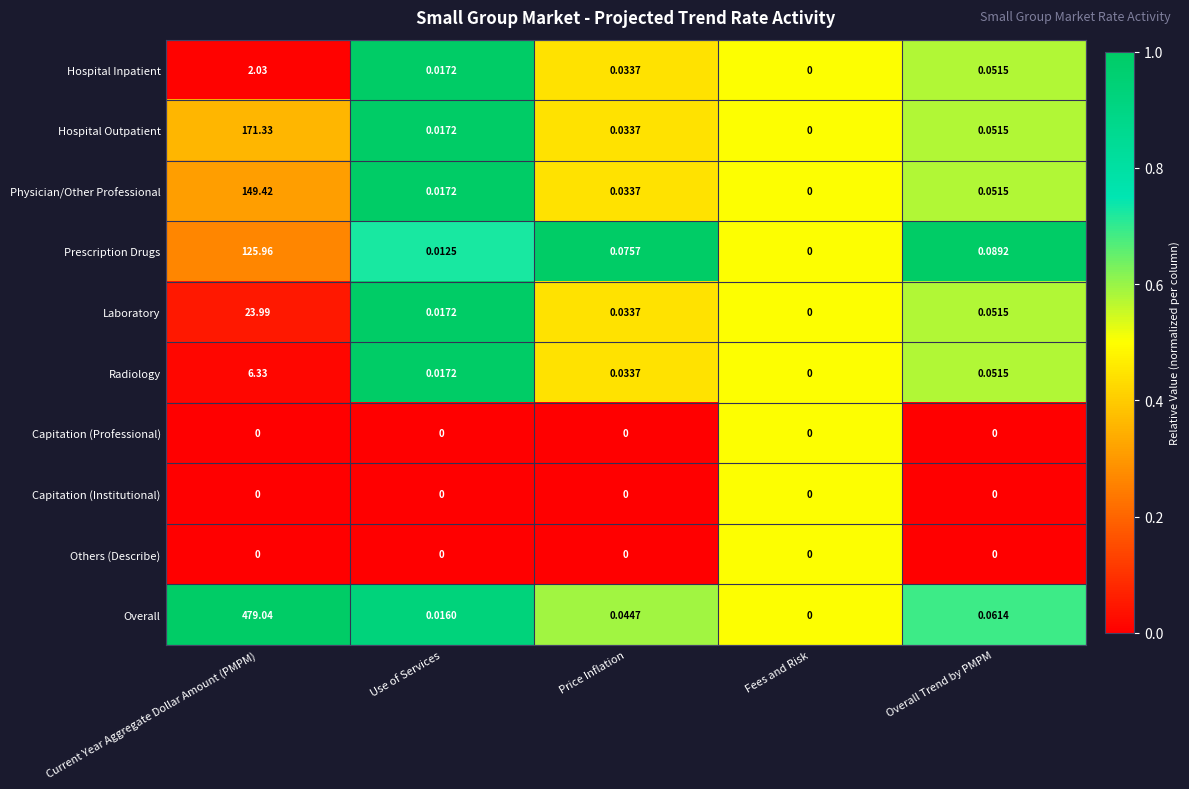

Between Current Year Aggregate Dollar Amount (PMPM) and Use of Services, which series saw the biggest shift?

Overall